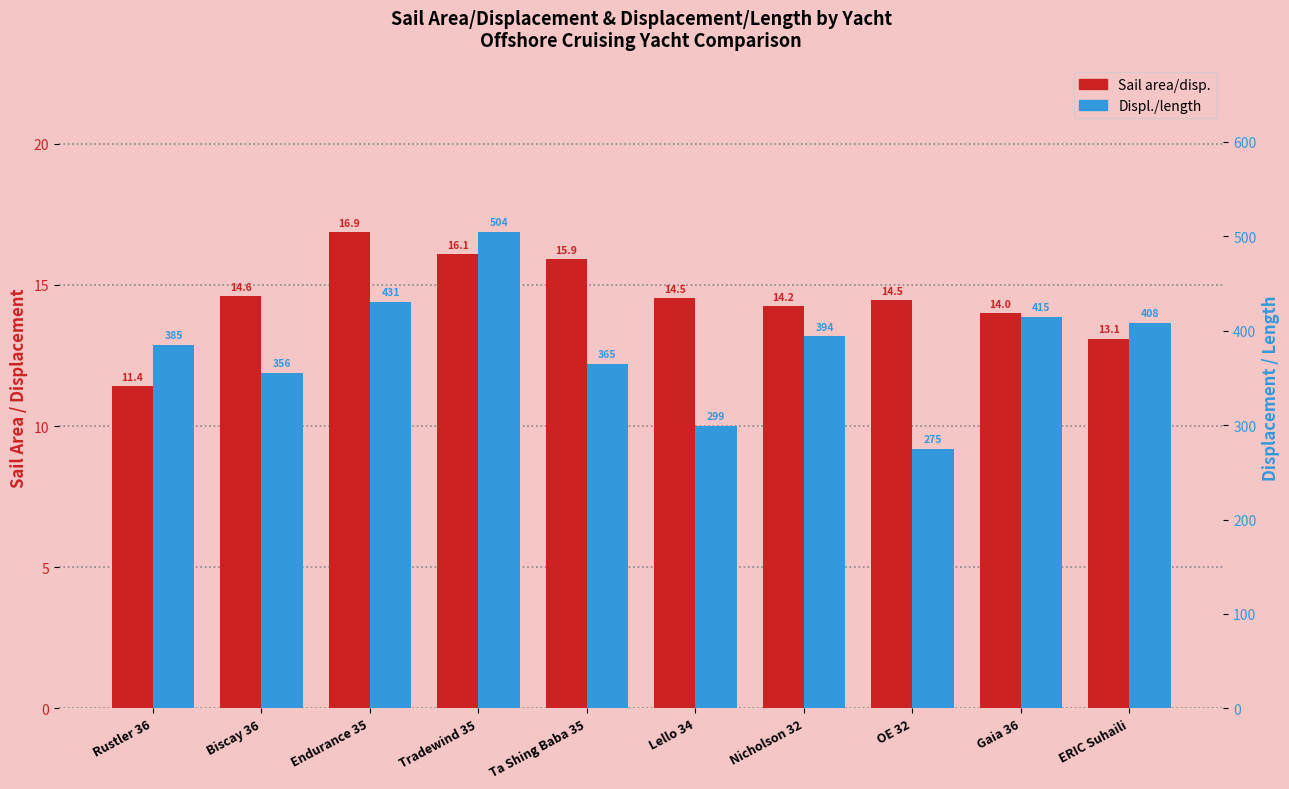

What is the total value across all series at Tradewind 35?

520.3